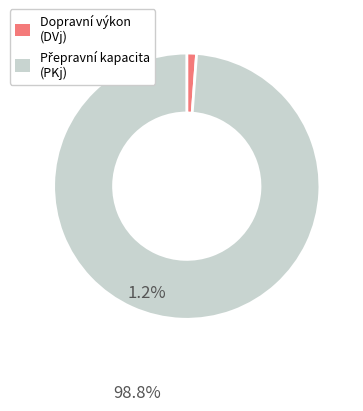

Is there any slice that represents more than half of the pie?

Yes